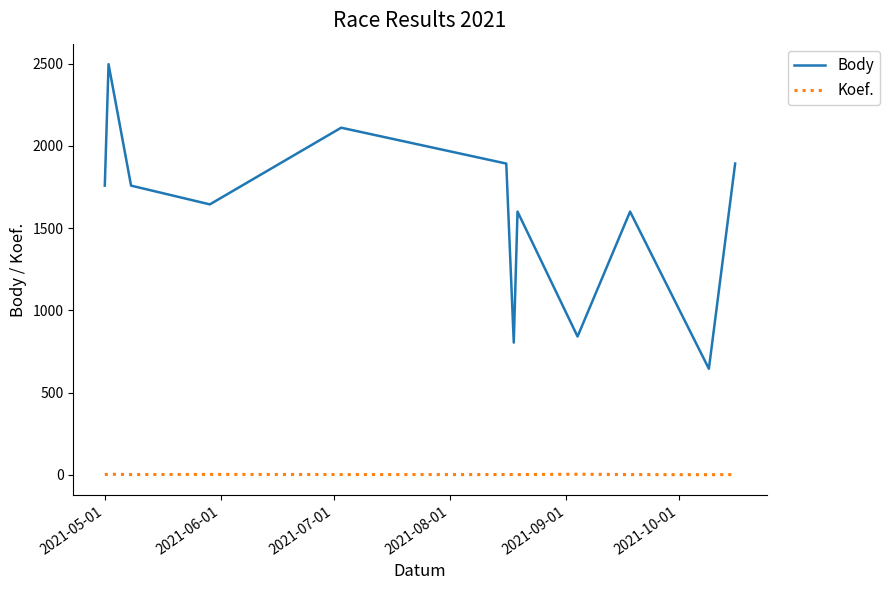

What is the sum of all Koef. values?

28